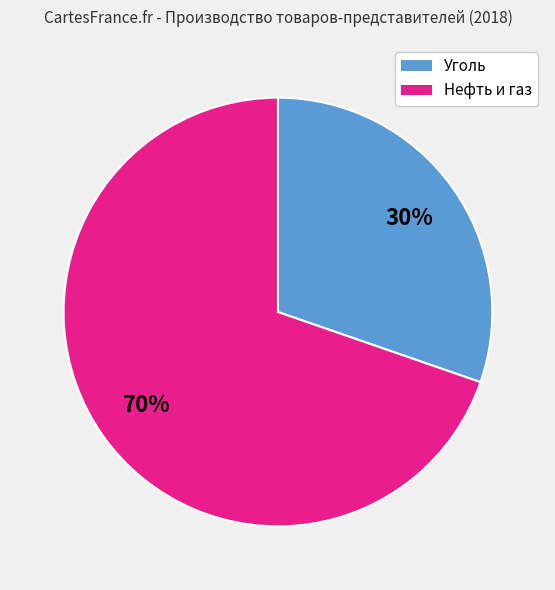

Is there a majority slice in this chart?

Yes